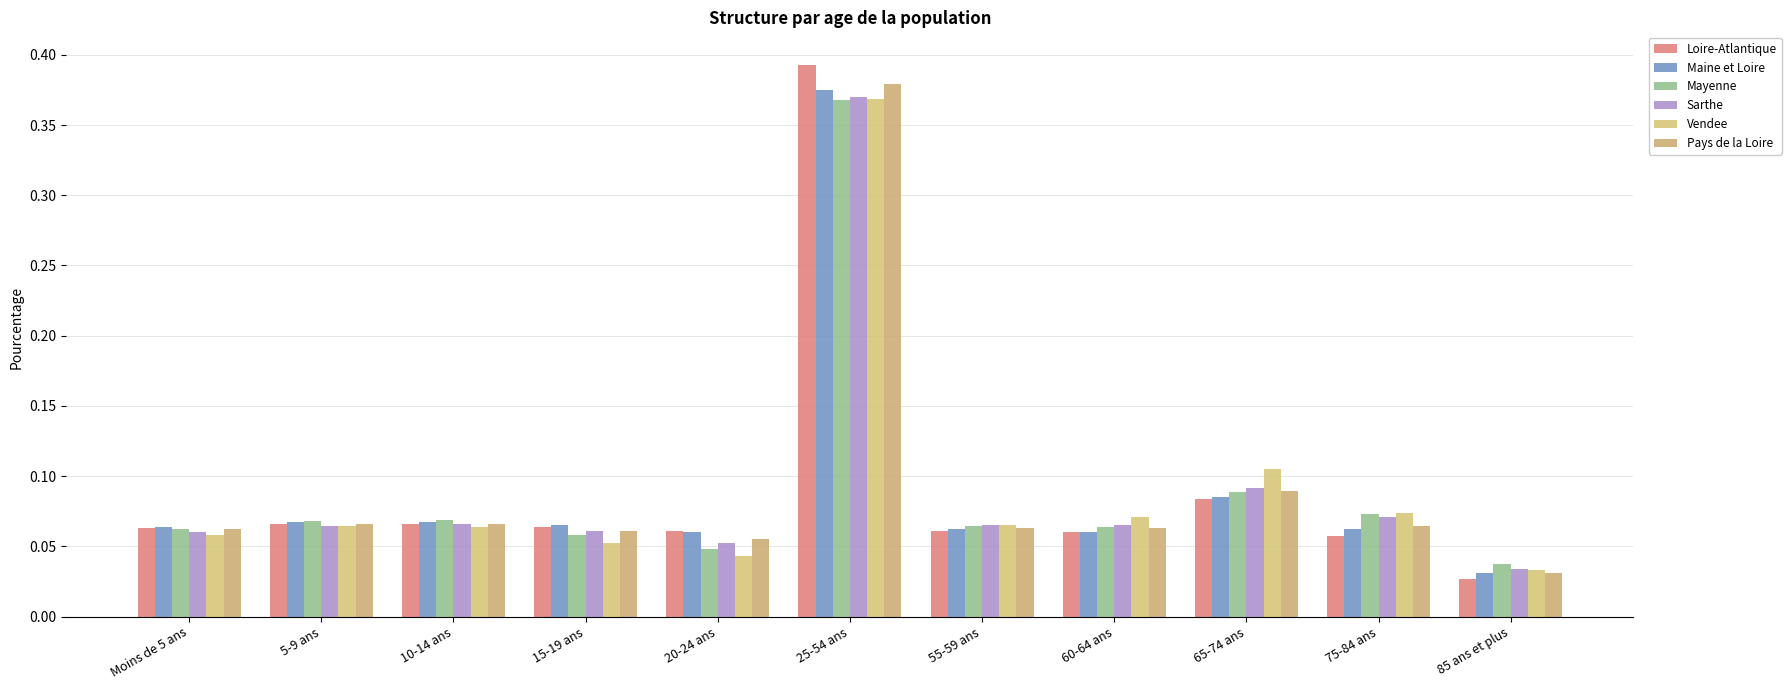

Where is Vendee nearest to the value 0?

85 ans et plus